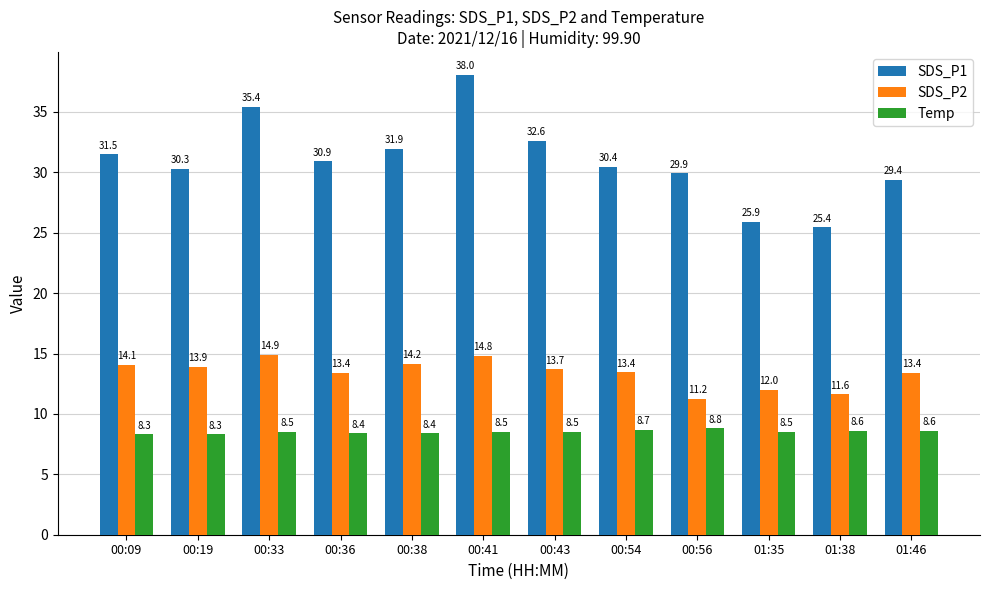

What is the sum of all Temp values?

102.1